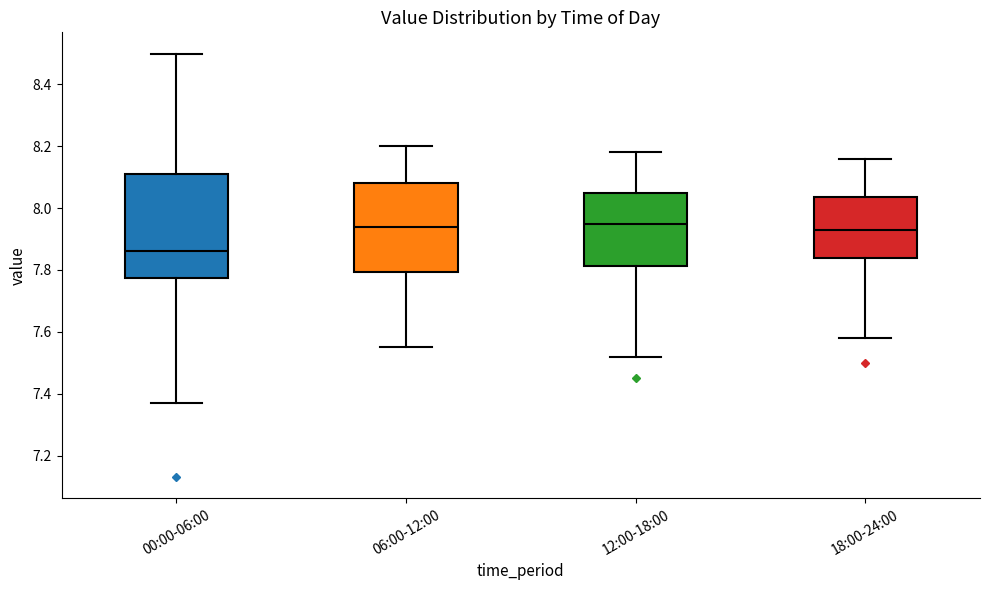

Reading left to right, transcribe this box plot: for each box, give where its median line is, the range the box spans, and where its two whiskers end, as read against the y-axis. The values are not printed on the chart, so give them approximately, as read against the axis.

00:00-06:00: median 7.86, box 7.78 to 8.12, whiskers 7.38 to 8.50
06:00-12:00: median 7.94, box 7.80 to 8.08, whiskers 7.56 to 8.20
12:00-18:00: median 7.96, box 7.82 to 8.06, whiskers 7.52 to 8.18
18:00-24:00: median 7.94, box 7.84 to 8.04, whiskers 7.58 to 8.16